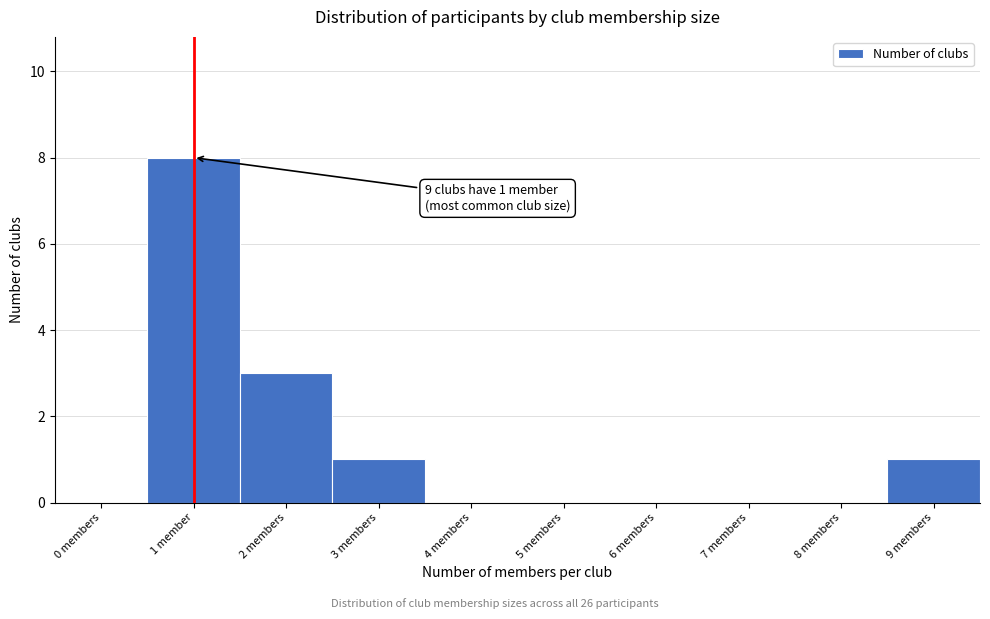

Reading right to left, transcribe all the data shown in this chart.

9 members=1	8 members=0	7 members=0	6 members=0	5 members=0	4 members=0	3 members=1	2 members=3	1 member=8	0 members=0